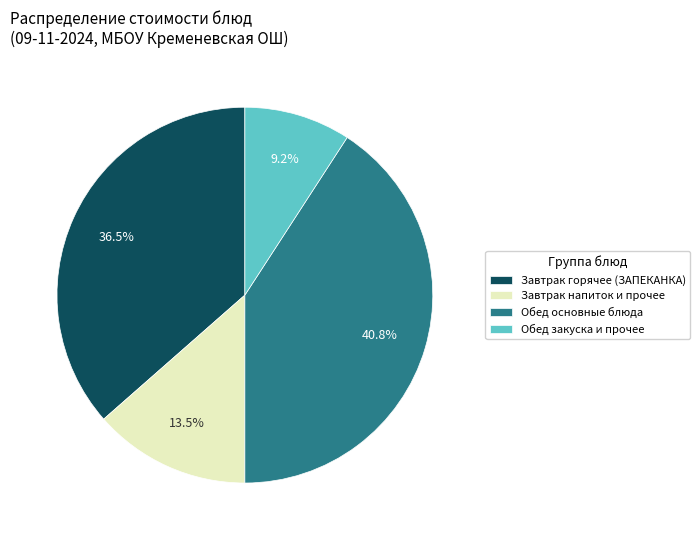

What percentage is NOT represented by Обед основные блюда?

59.2%